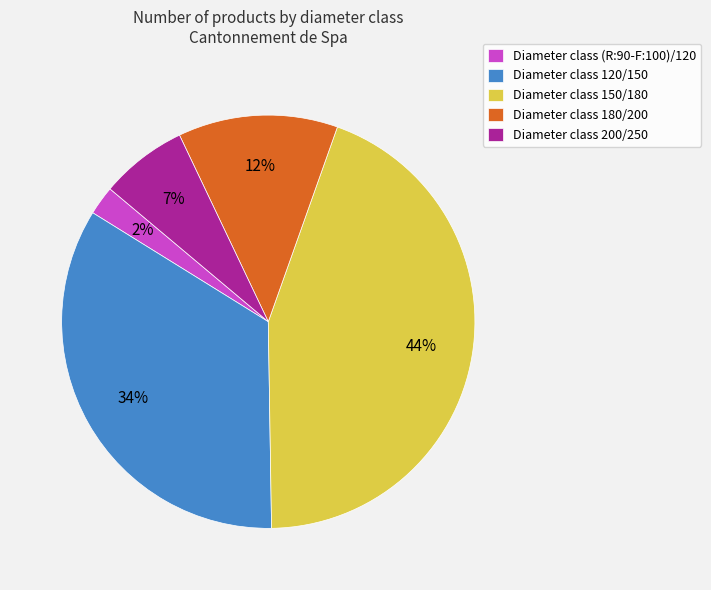

How many slices are in this pie chart?

5